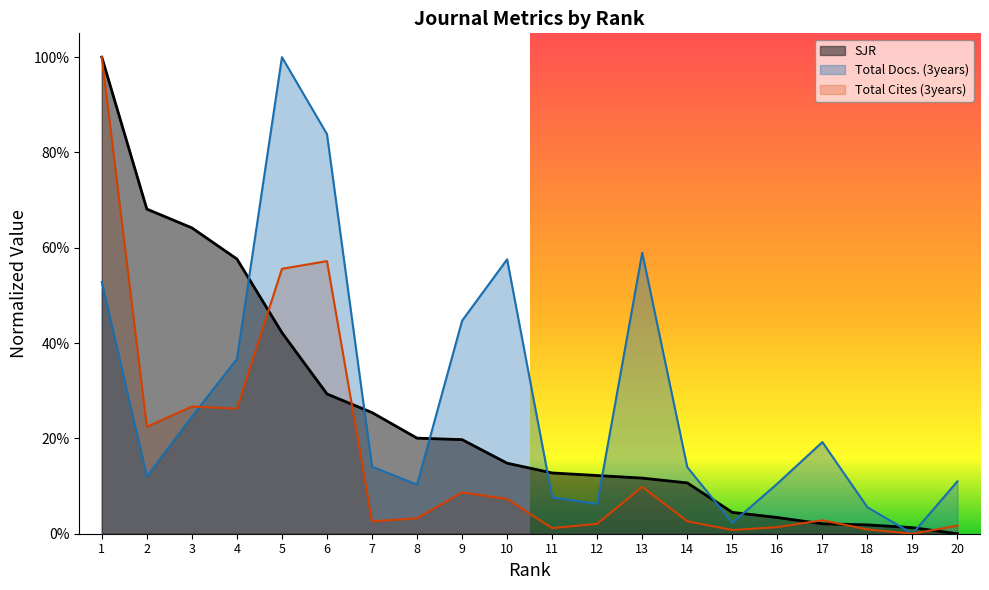

Rank the series by their average value, from lowest to highest.

Total Cites (3years), SJR, Total Docs. (3years)